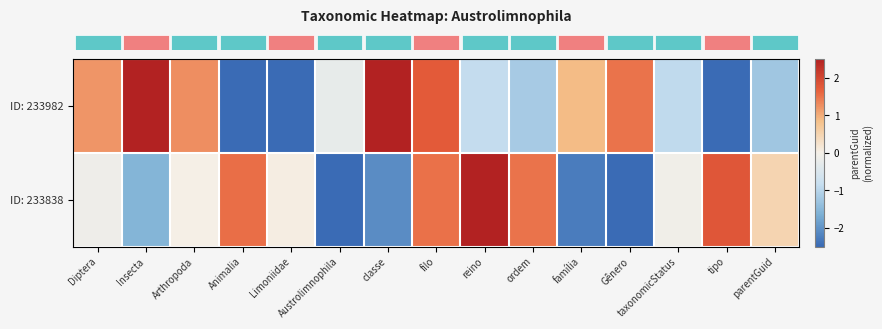

At how many categories does at least one series exceed 0?

13